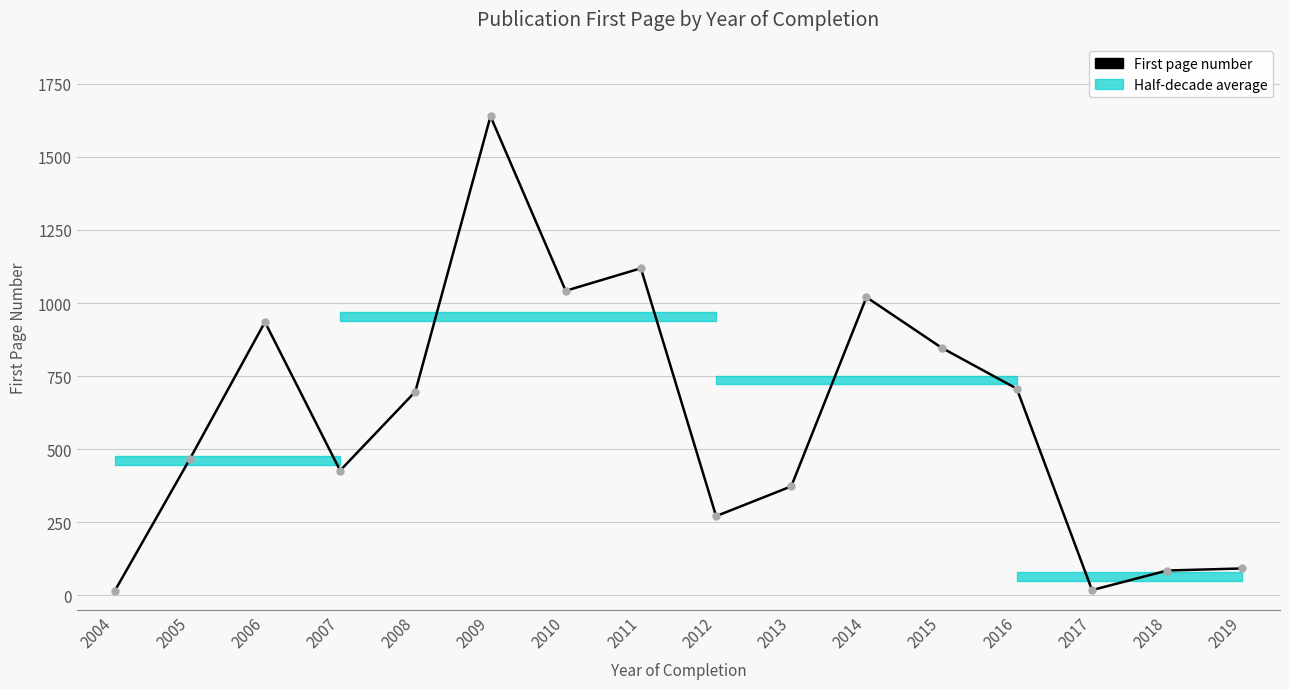

What is the difference between the maximum and minimum values?

1625